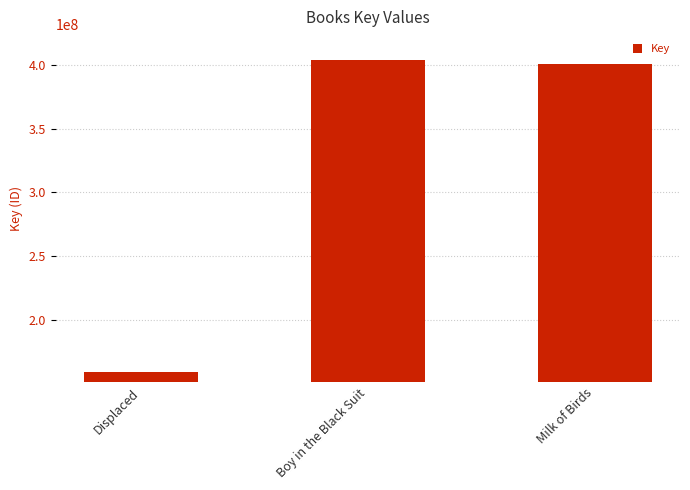

Reading left to right, what are all the values shown in this chart?

159573009	403687606	400682847